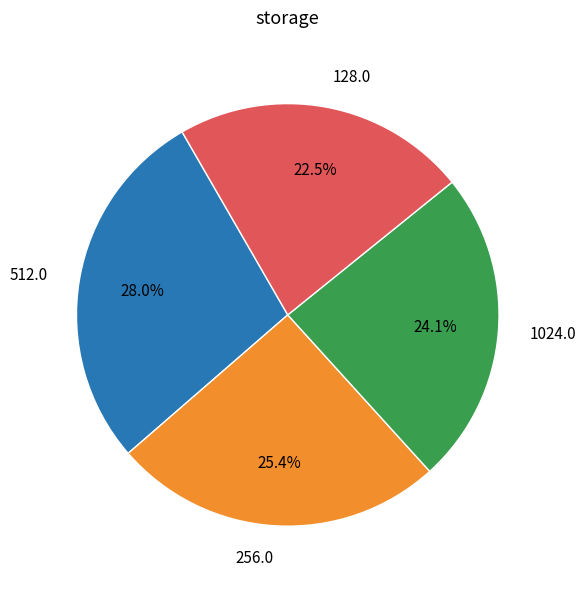

Is there any slice that represents more than half of the pie?

No